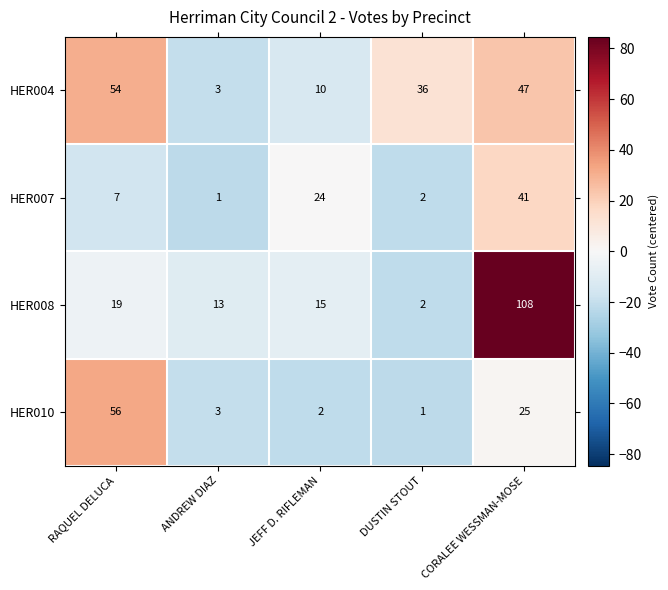

What is the sum of all HER008 values?

157